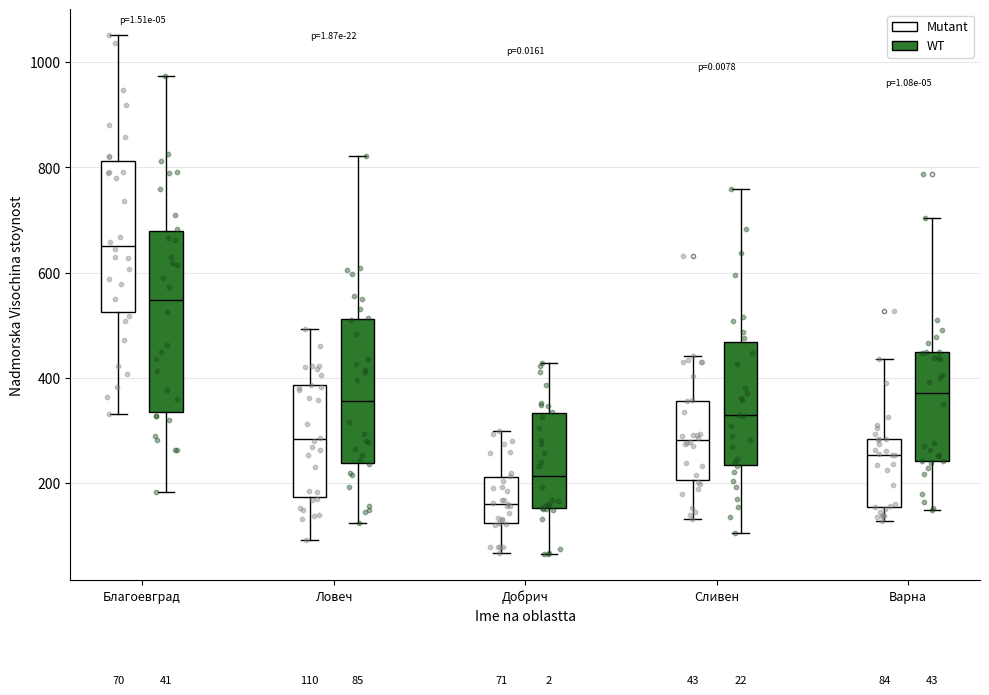

Which box has the lowest median line?

Добрич (Mutant)